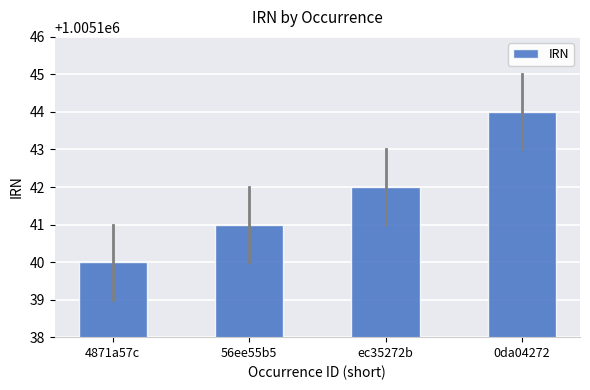

Are the bars horizontal?

No